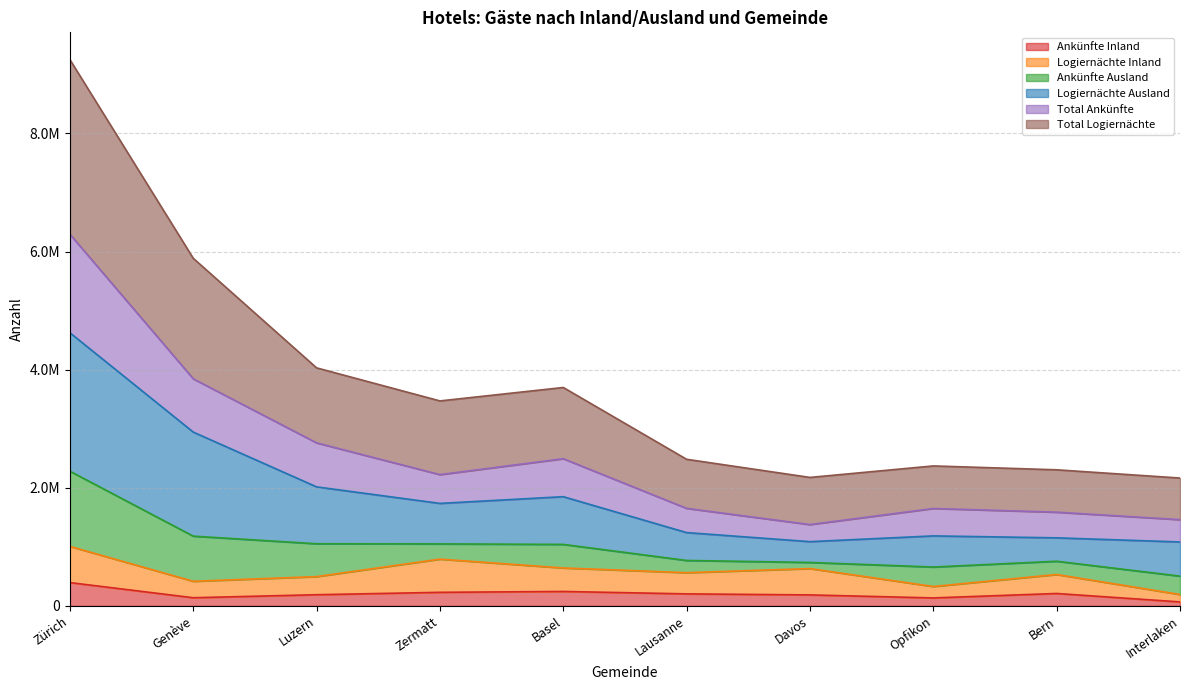

How many values in the Total Logiernächte series are below 3470686?

5